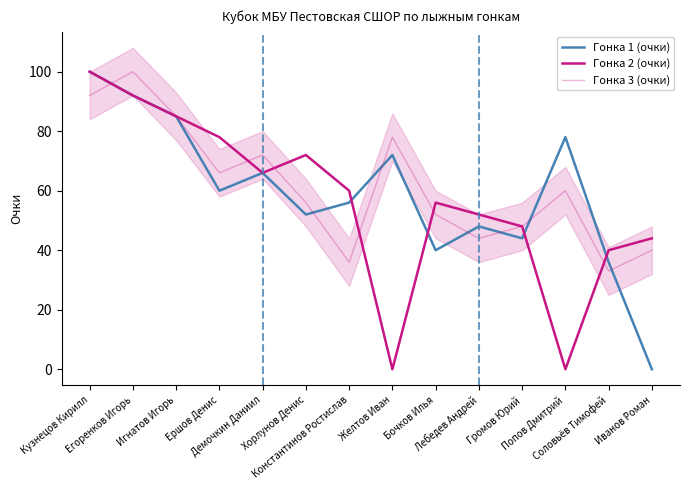

Which series has the widest spread of values?

Гонка 1 (очки)